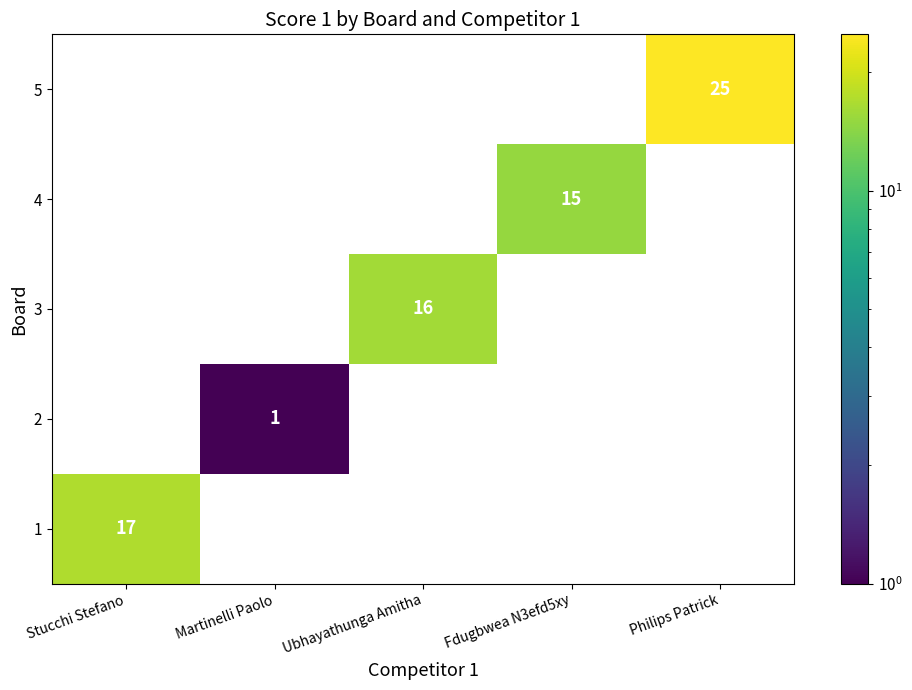

The 5 series shows 15 at Philips Patrick. True or false?

False